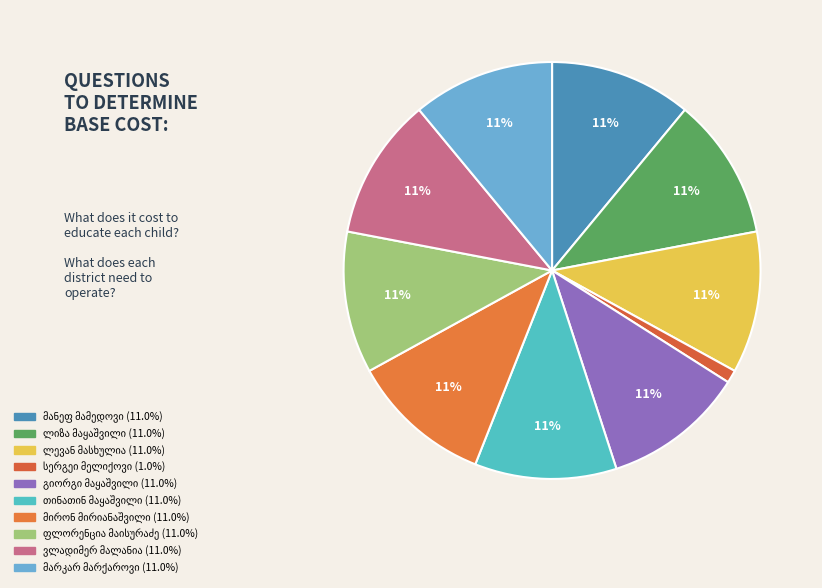

To the nearest percent, what is the average slice percentage?

10%